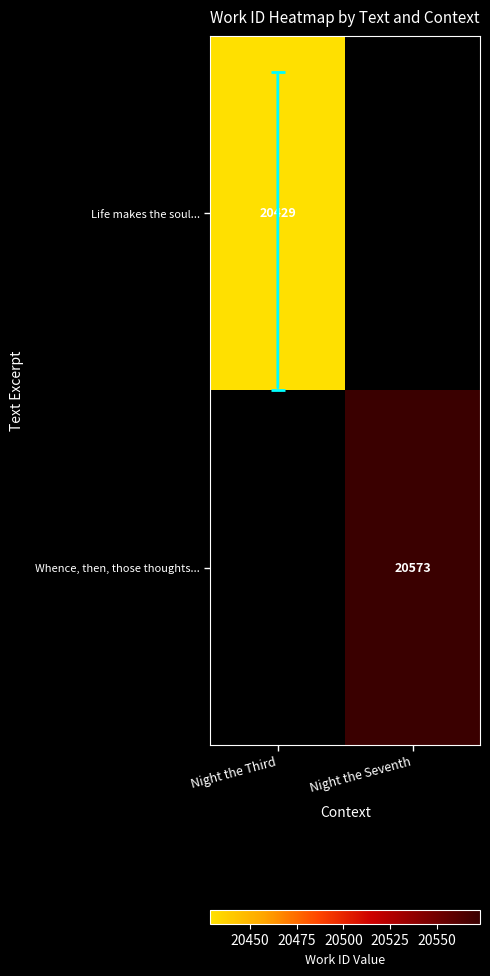

Is it true that Whence, then, those thoughts... equals 20573 at Night the Seventh?

True